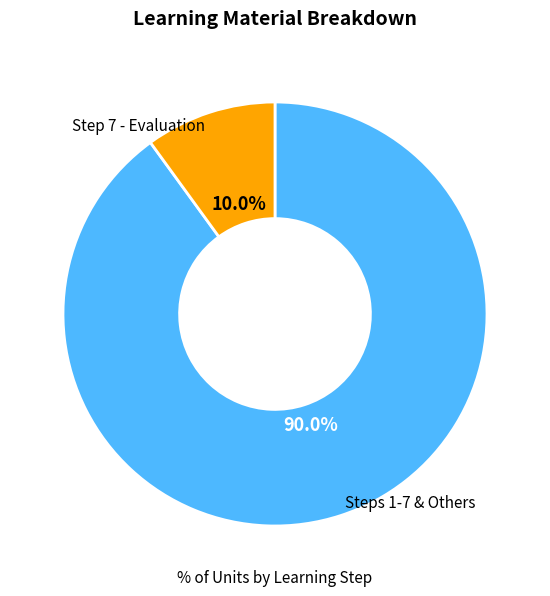

Count the number of slices in the pie.

2